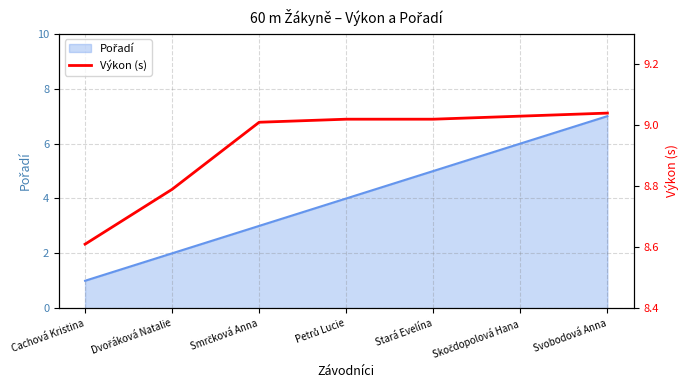

The value at Petrů Lucie is 5.8. True or false?

False